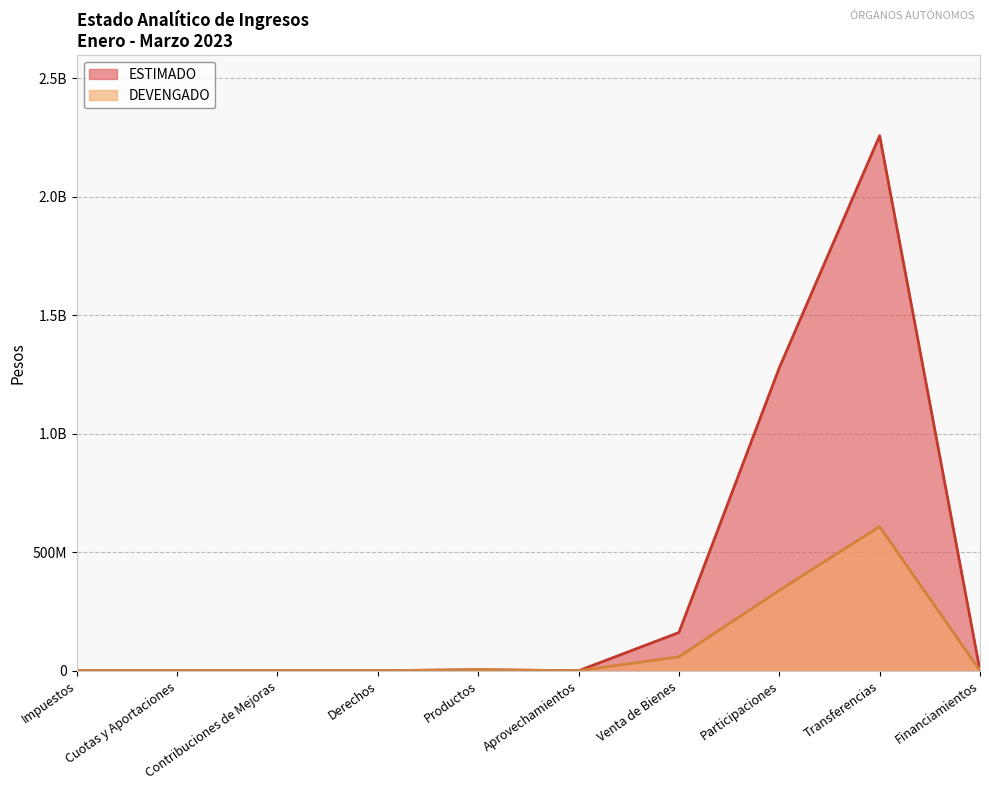

True or false: ESTIMADO has a value of 1278169471 at Participaciones.

True